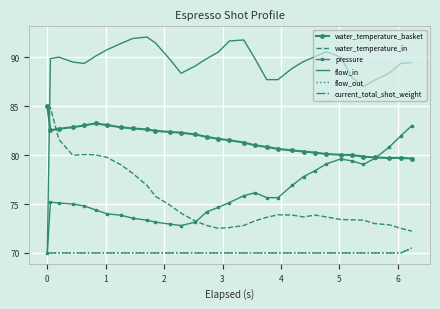

True or false: current_total_shot_weight and water_temperature_basket cross at least once.

False